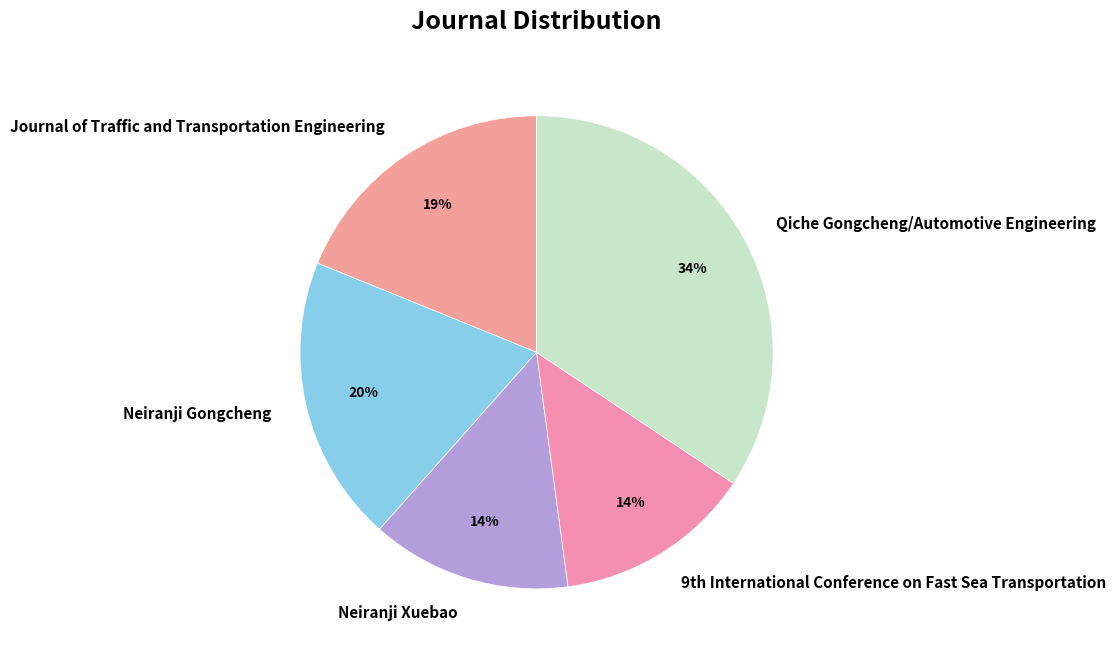

To the nearest percent, what is the average slice percentage?

20%